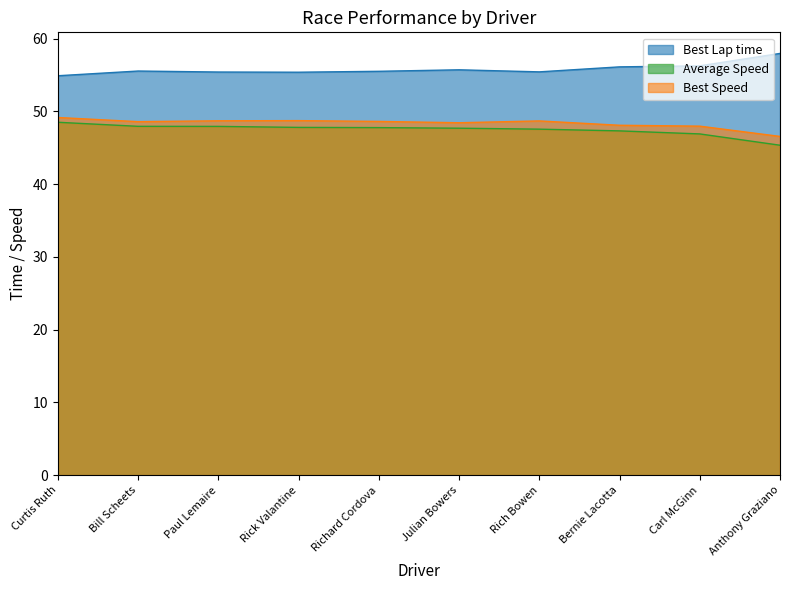

Rank the series at Carl McGinn from highest to lowest value.

Best Lap time, Best Speed, Average Speed